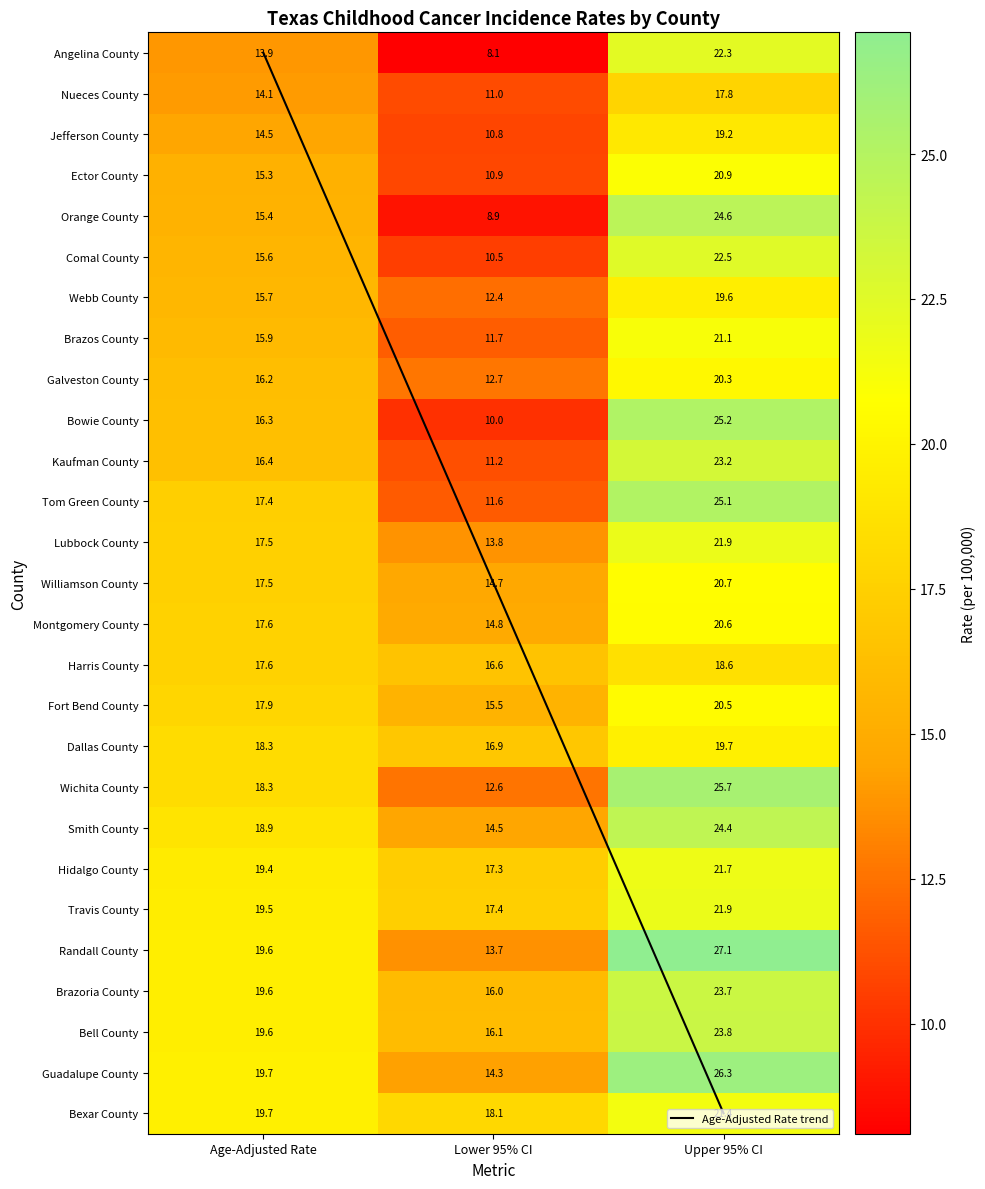

What is the sum of the Guadalupe County values at Upper 95% CI and Lower 95% CI?

40.6